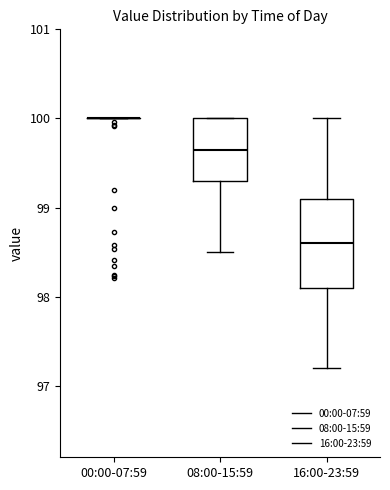

Reading left to right, transcribe this box plot: for each box, give where its median line is, the range the box spans, and where its two whiskers end, as read against the y-axis. The values are not printed on the chart, so give them approximately, as read against the axis.

00:00-07:59: box collapsed to a line at 100.0, whiskers 100.0 to 100.0
08:00-15:59: median 99.7, box 99.3 to 100.0, whiskers 98.5 to 100.0
16:00-23:59: median 98.6, box 98.1 to 99.1, whiskers 97.2 to 100.0